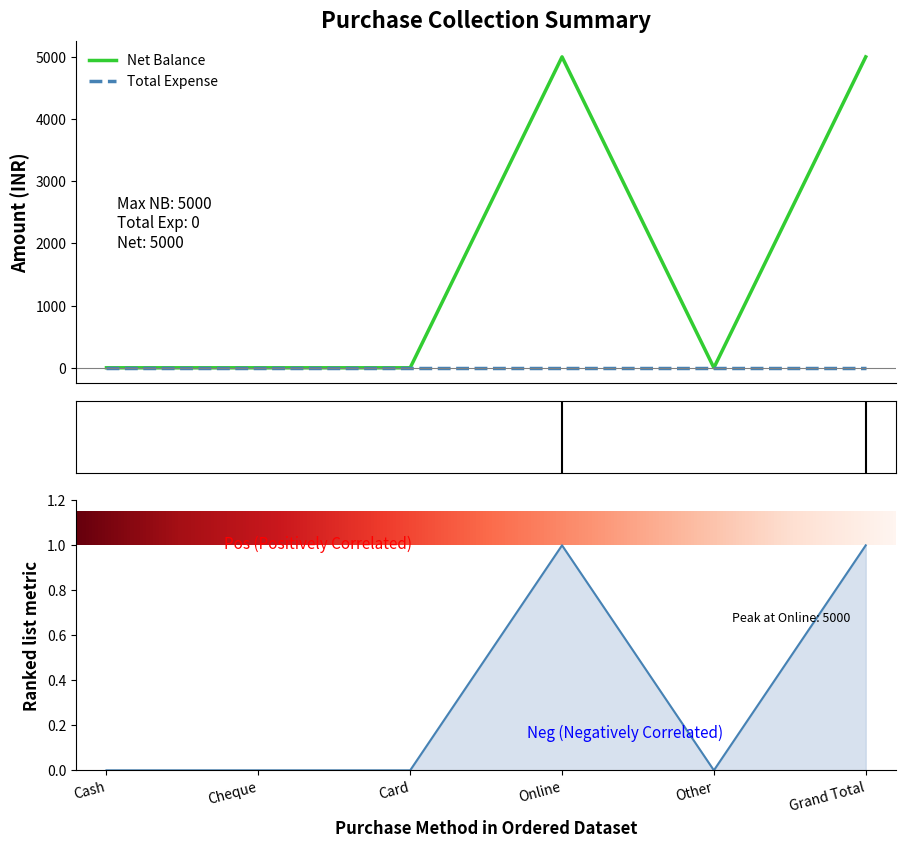

What is the value of the 6th point from the left?

5000